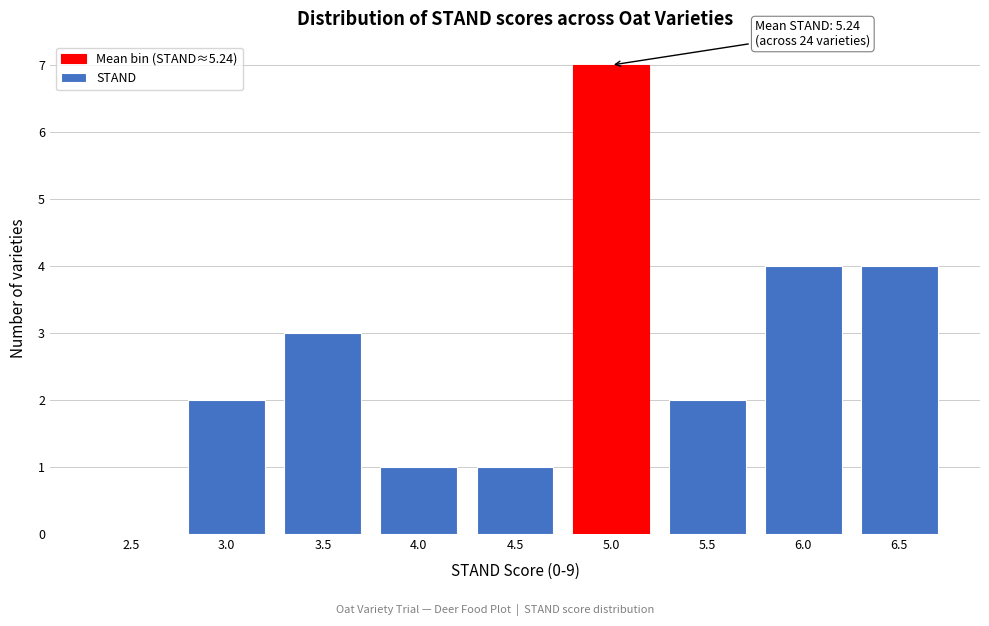

Reading left to right, extract all data points from this chart.

2.5=0	3.0=2	3.5=3	4.0=1	4.5=1	5.0=7	5.5=2	6.0=4	6.5=4